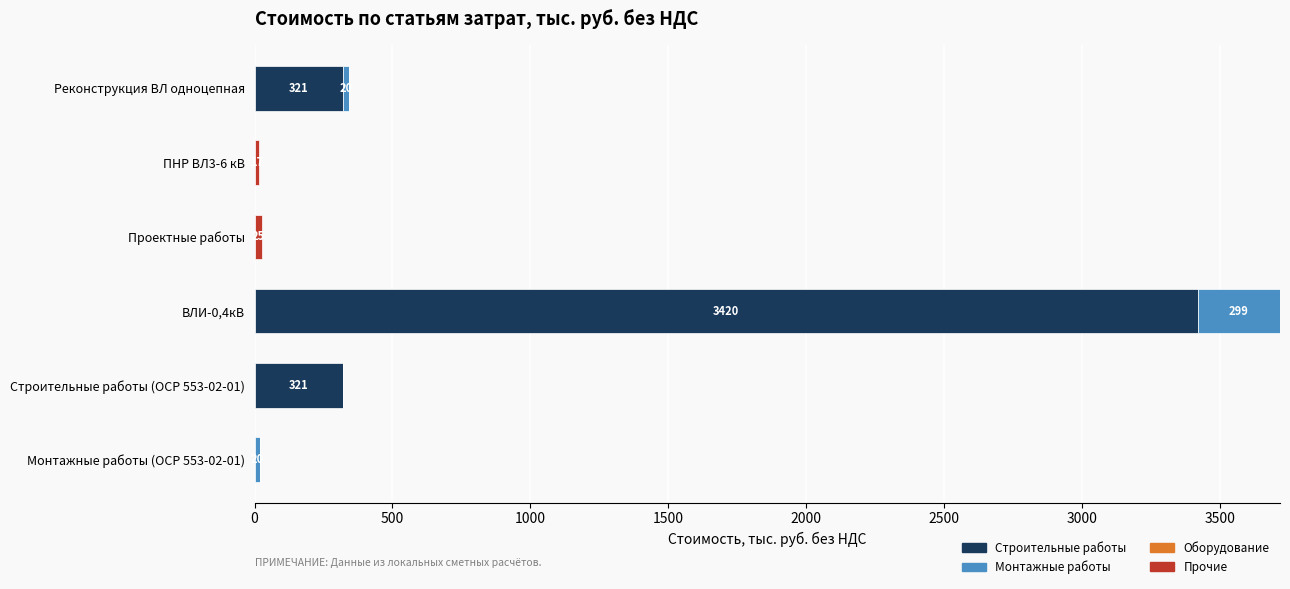

What is the highest value of the Строительные работы series?

3420.0